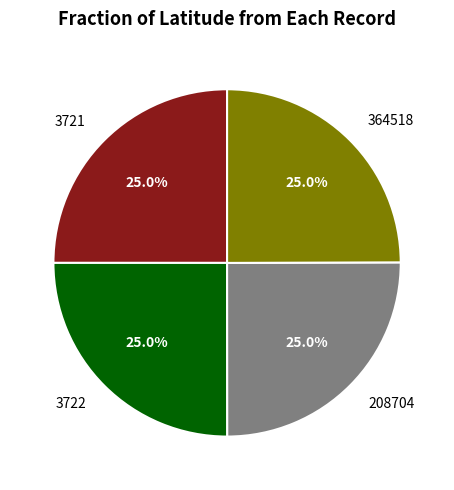

Approximately how many times larger is the value at 3721 compared to 364518?

1.0